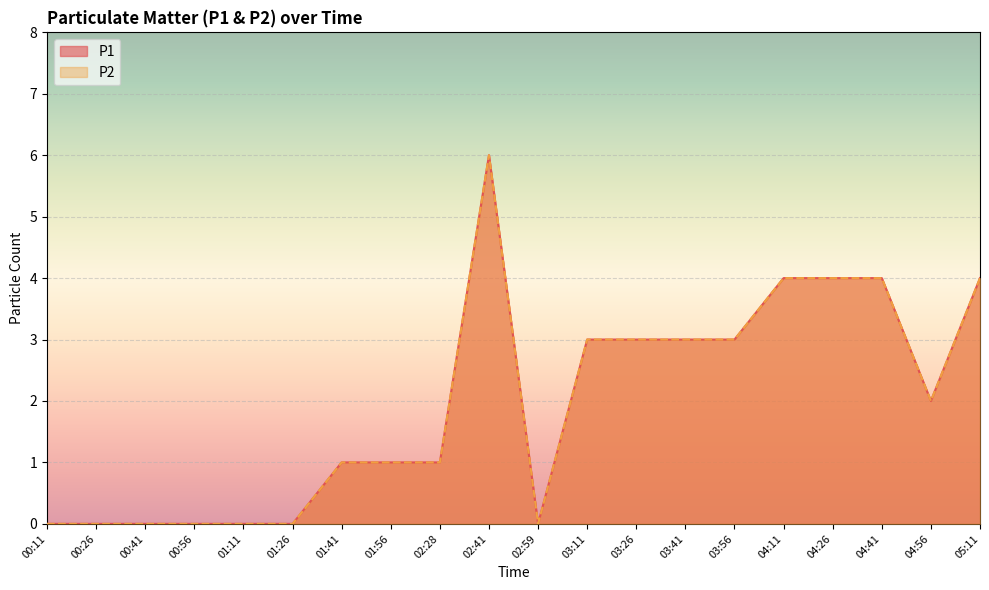

Which category has the lowest value across all series?

00:11